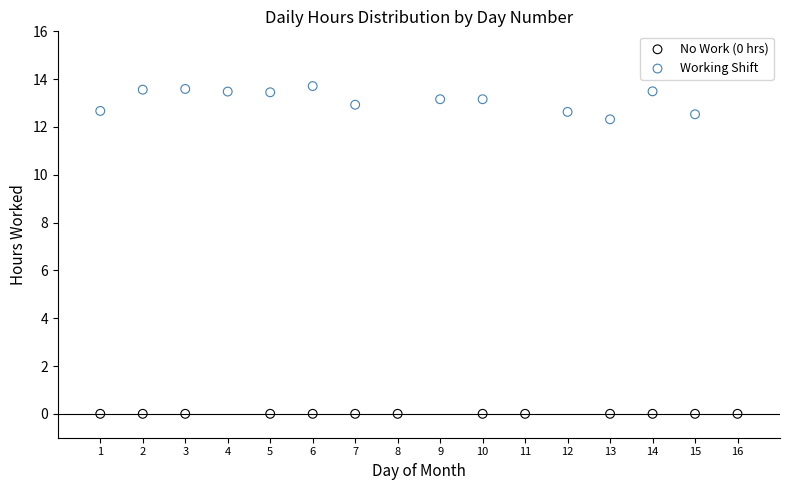

Which series reaches the maximum Y coordinate?

Working Shift